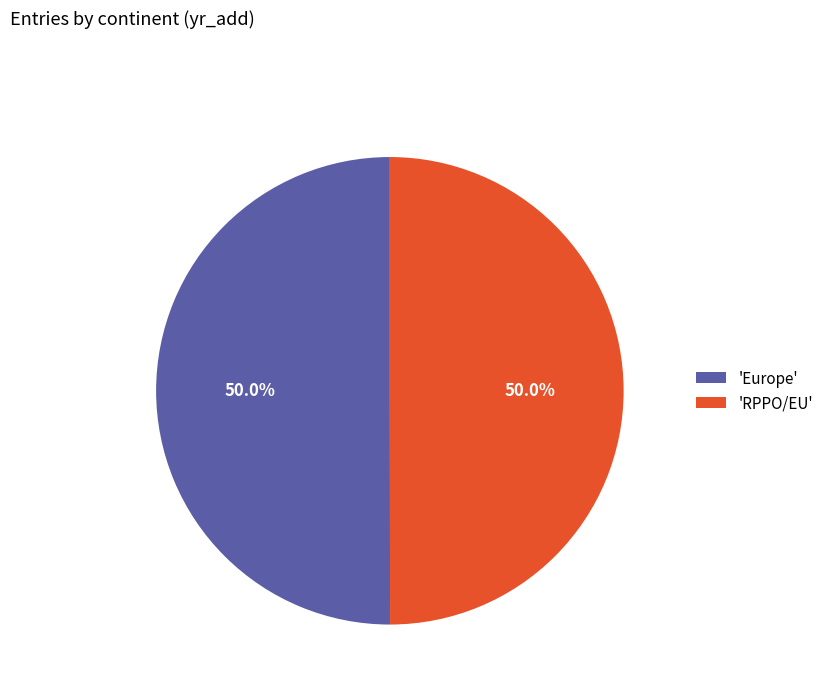

Combined, do 'Europe' and 'RPPO/EU' account for over 50%?

Yes